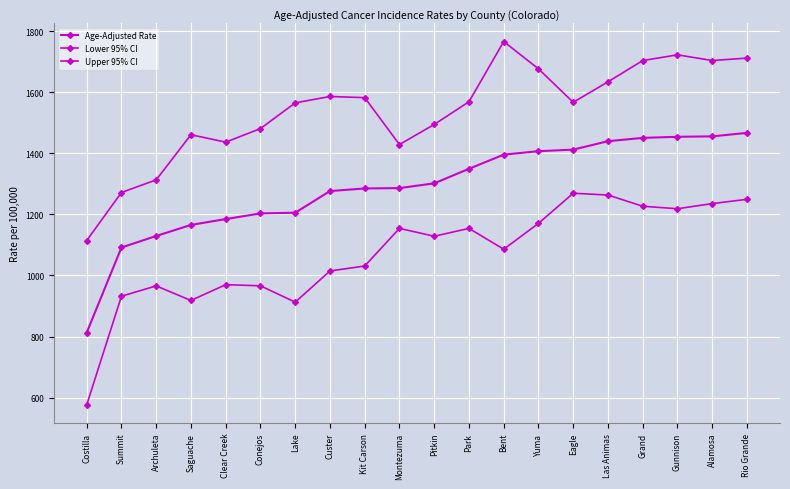

Reading left to right, transcribe all the data shown in this chart.

Age-Adjusted Rate: 812.6	1091.7	1129.4	1165.7	1184.8	1203.4	1205.7	1276.6	1285.2	1286.3	1301.9	1349.6	1396.0	1407.3	1412.4	1440.1	1450.9	1454.5	1455.9	1467.3
Lower 95% CI: 576.0	932.0	965.9	918.1	969.9	966.1	912.6	1014.8	1031.0	1154.4	1128.6	1154.3	1086.0	1170.8	1269.5	1263.6	1226.9	1218.7	1235.6	1249.6
Upper 95% CI: 1114.5	1271.9	1313.3	1461.3	1436.9	1481.4	1565.6	1586.6	1582.8	1429.1	1494.9	1569.3	1766.7	1677.1	1567.5	1634.6	1704.3	1723.1	1704.4	1712.3